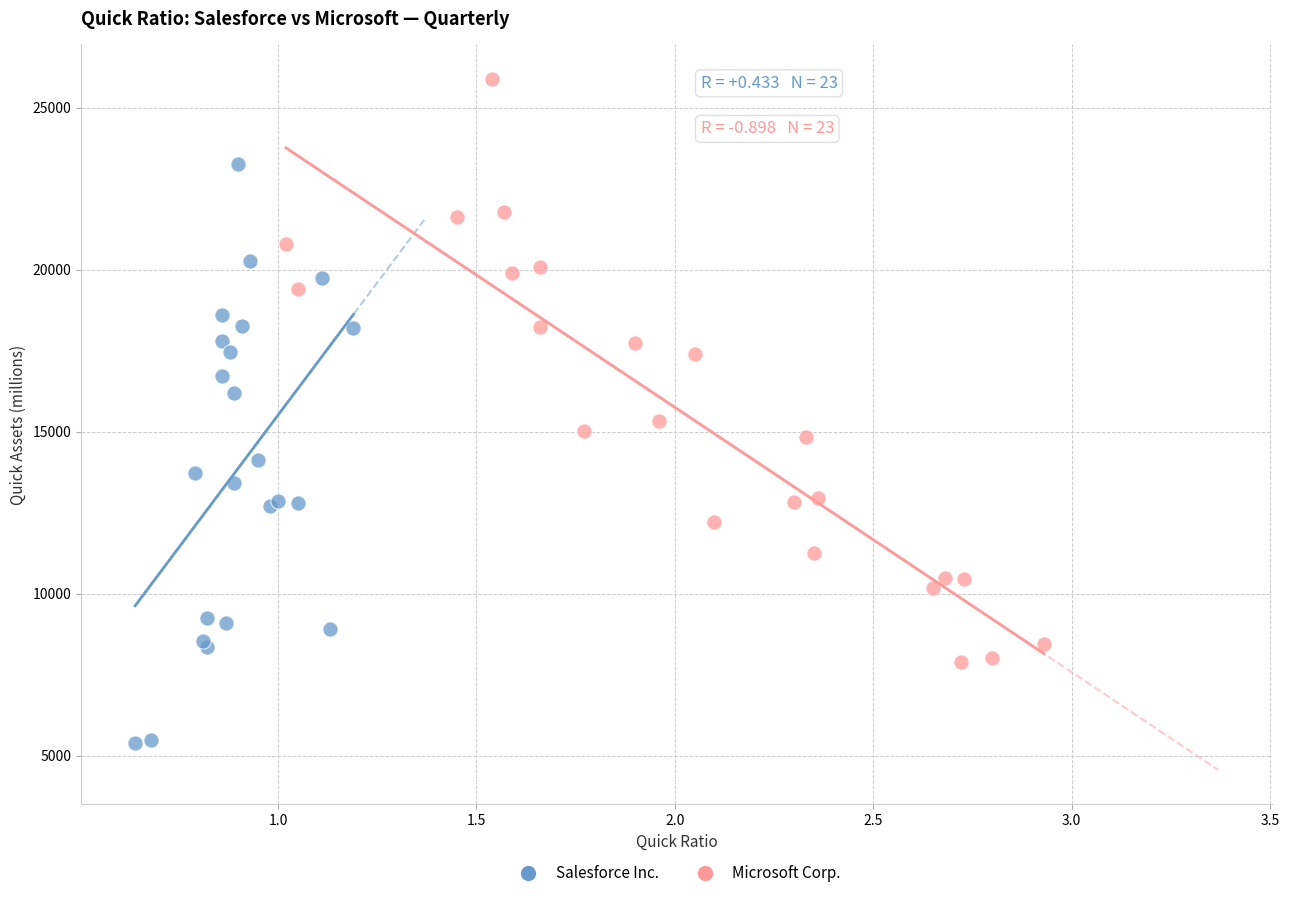

What are all the series names shown in the legend?

Salesforce Inc., Microsoft Corp.